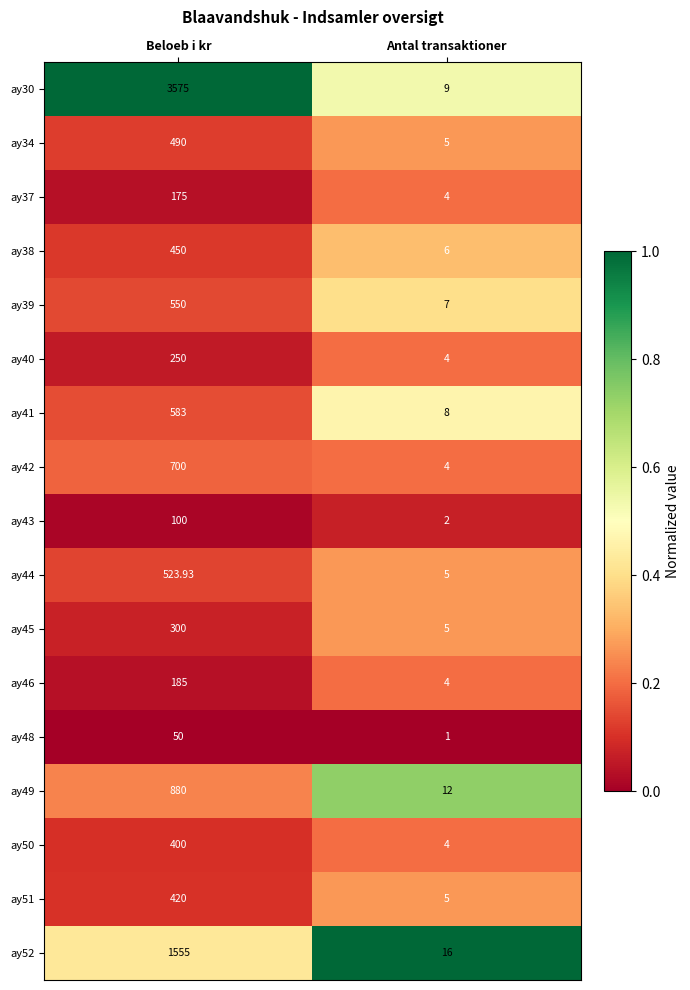

At which label does ay39 reach its minimum?

Antal transaktioner